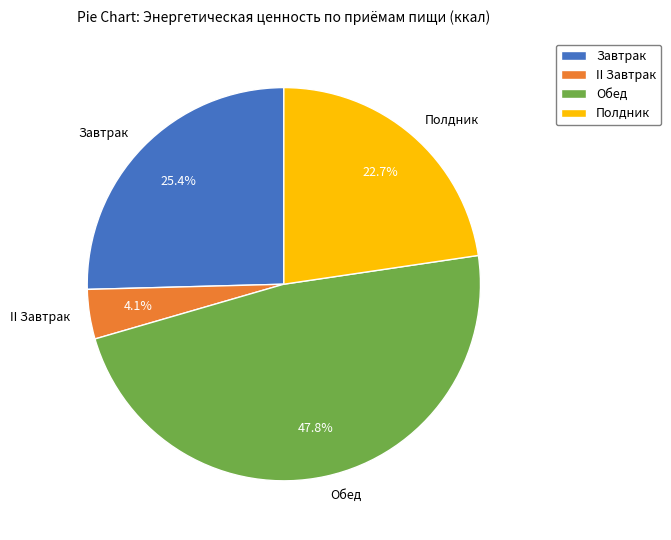

Between Полдник and Завтрак, which is larger?

Завтрак